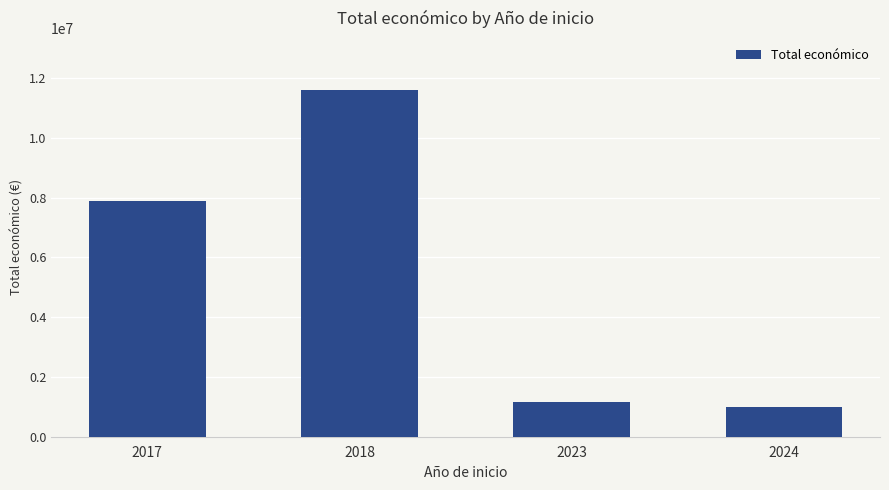

What is the maximum value shown in the chart?

11598208